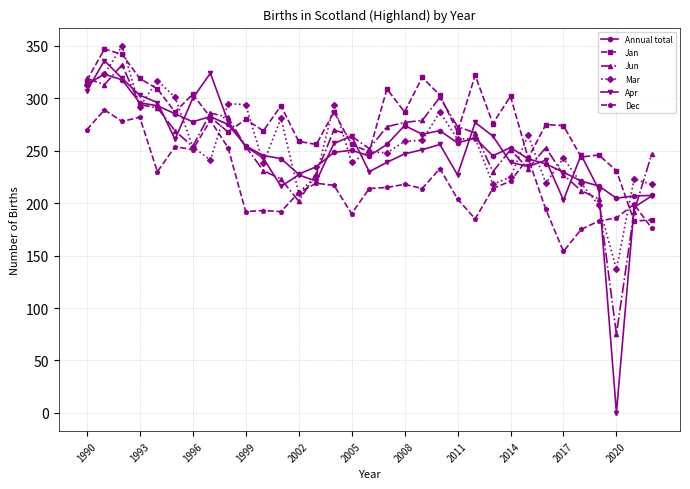

What is the greatest value displayed?

350.0